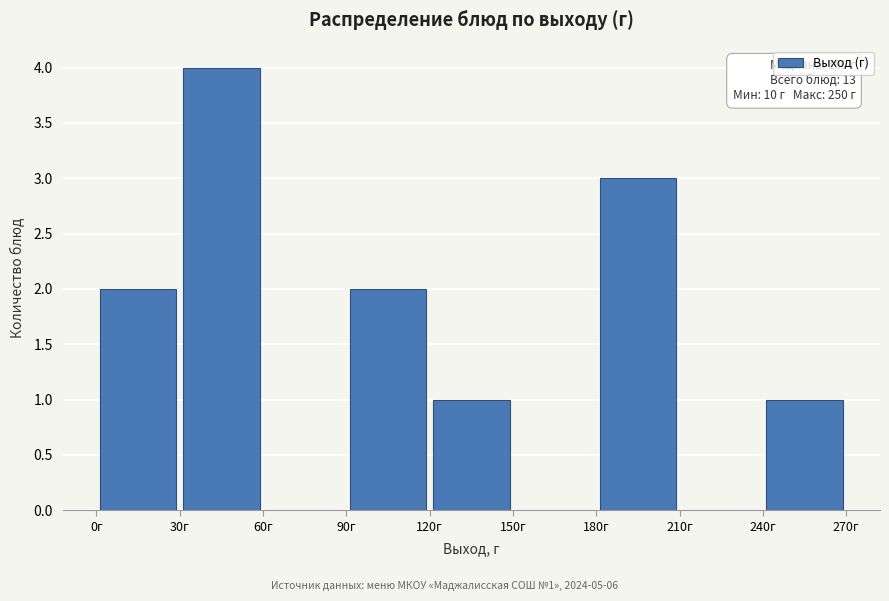

Over which range of the x-axis is the bar tallest?

30 to 60